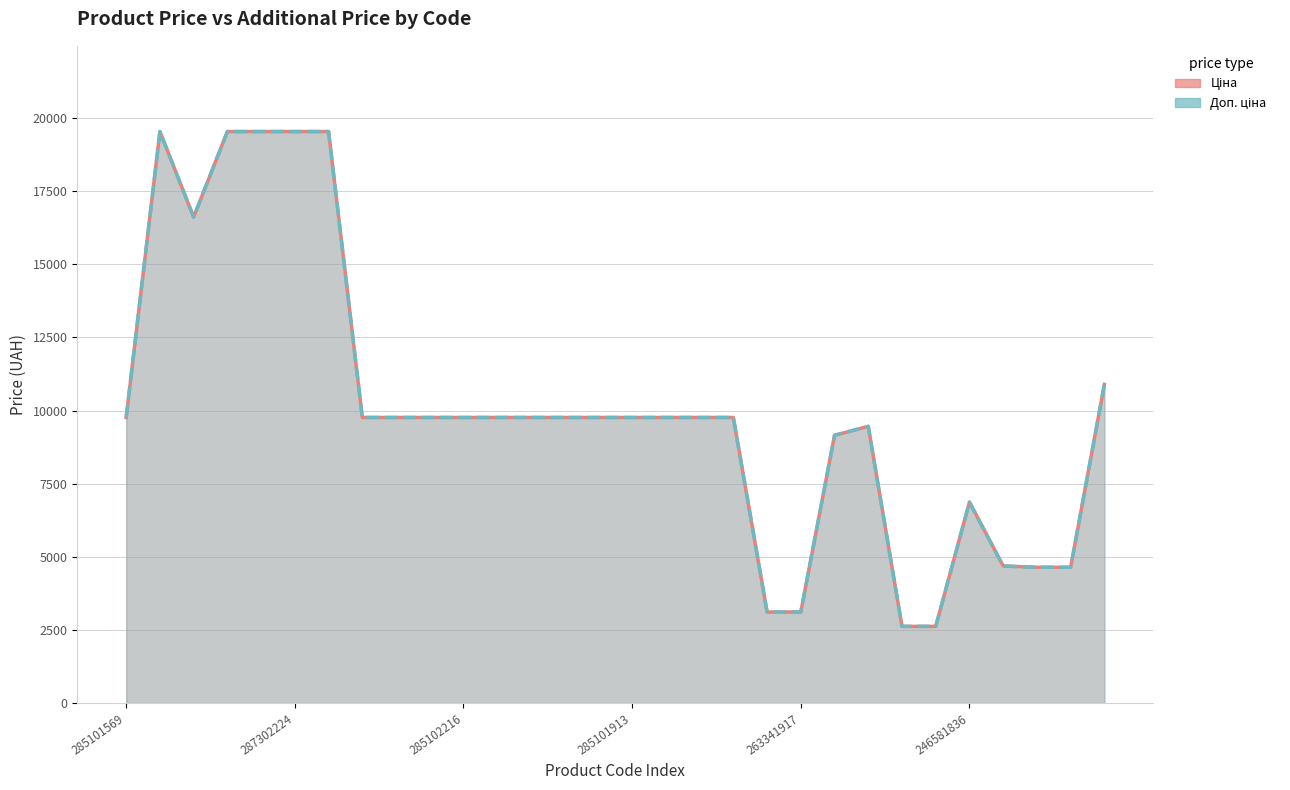

In Доп. ціна, how many points are higher than both neighbors (excluding endpoints)?

3